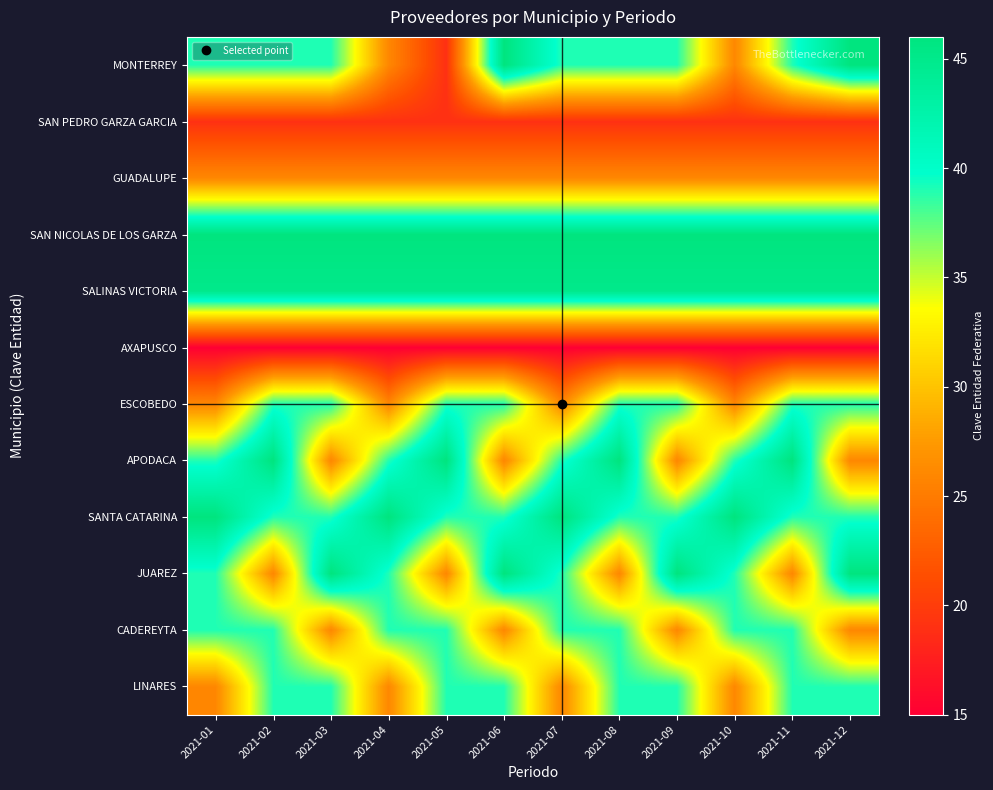

At which category does the chart reach its minimum across all series?

2021-01